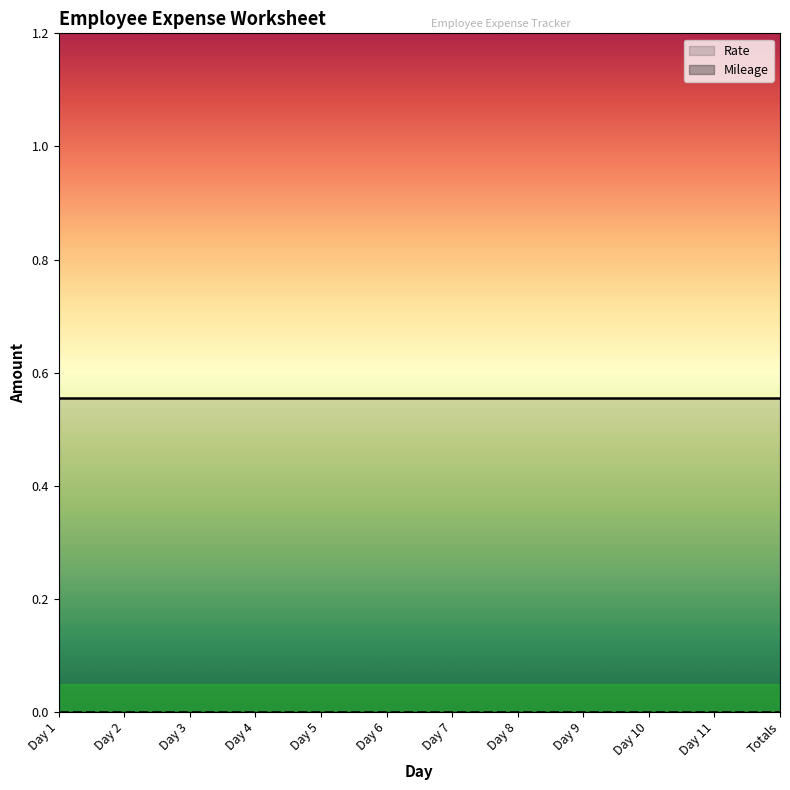

True or false: Rate and Mileage cross at least once.

False